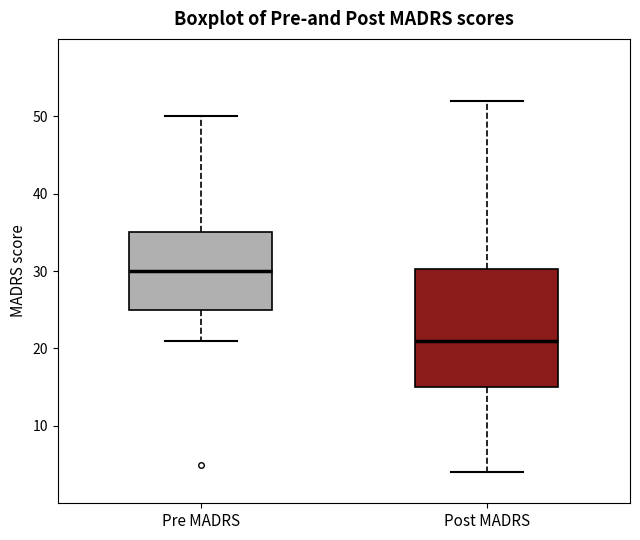

Which box is the tallest, from its lower edge to its upper edge?

Post MADRS